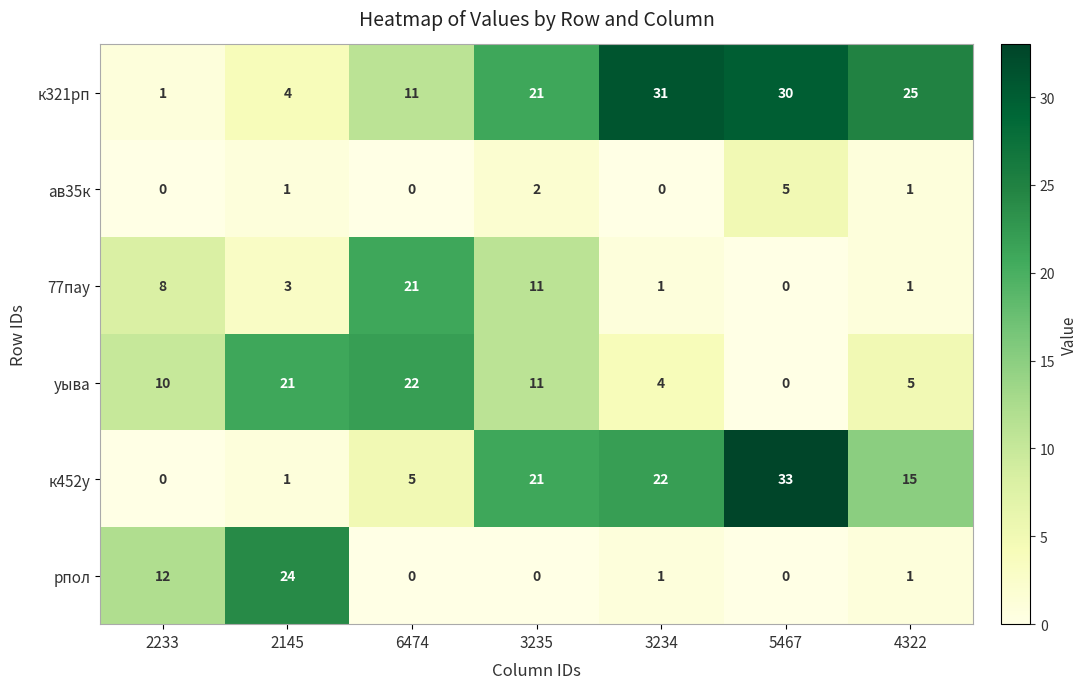

True or false: к321рп has a value of 21 at 3235.

True